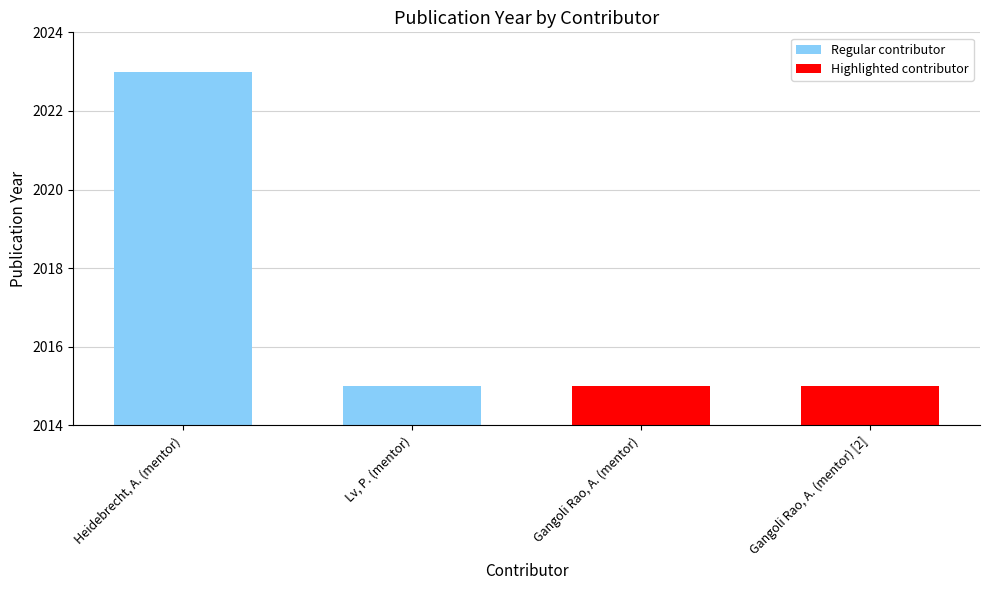

Approximately how many times larger is the value at Lv, P. (mentor) compared to Gangoli Rao, A. (mentor) [2]?

1.0